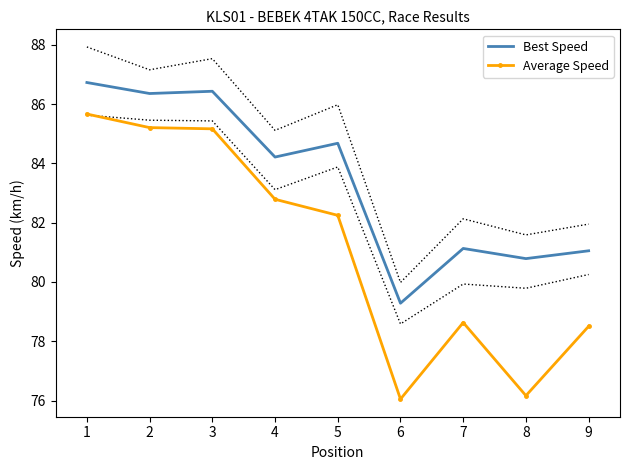

Where is Average Speed nearest to the value 80?

7